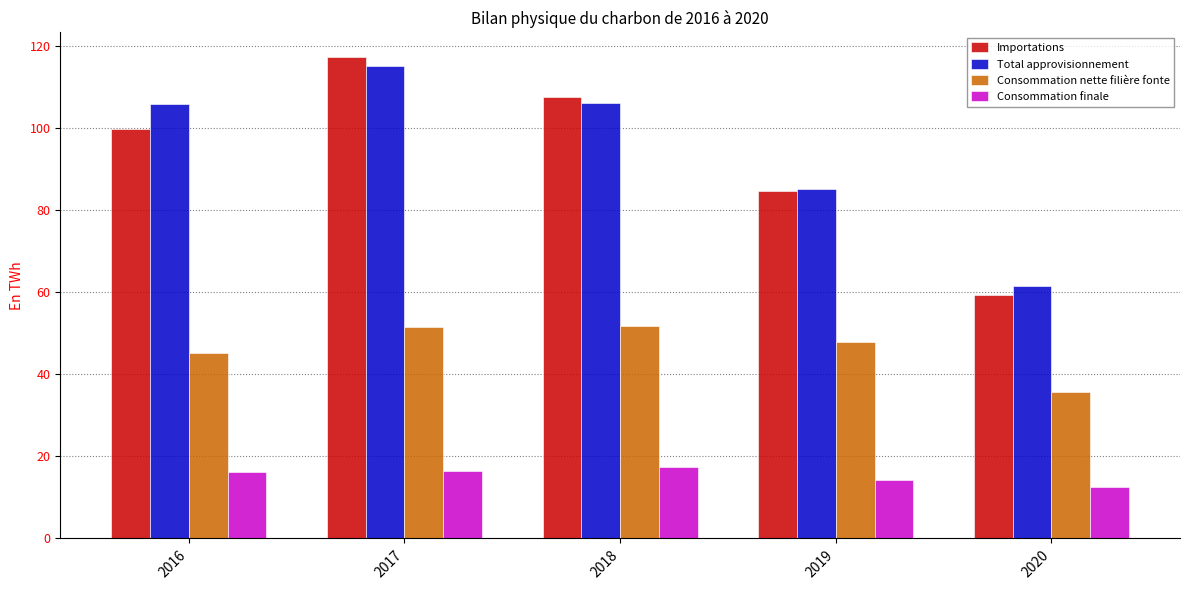

What is the spread (max minus min) of values at 2018?

90.1